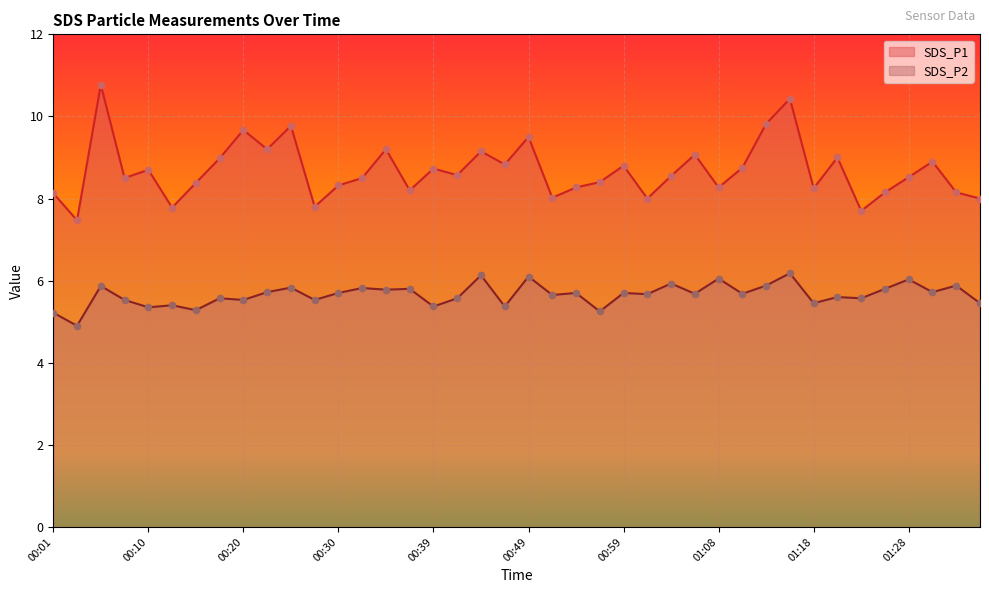

Which series reaches the minimum Y coordinate?

SDS_P2